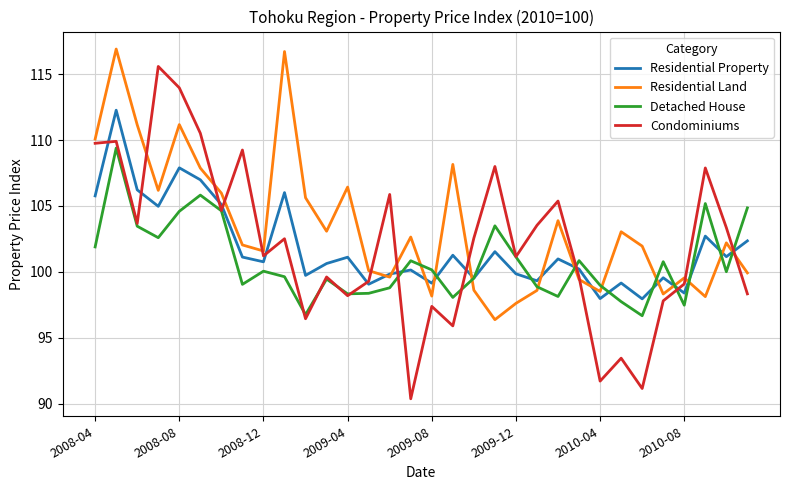

What is the greatest value displayed?

116.9